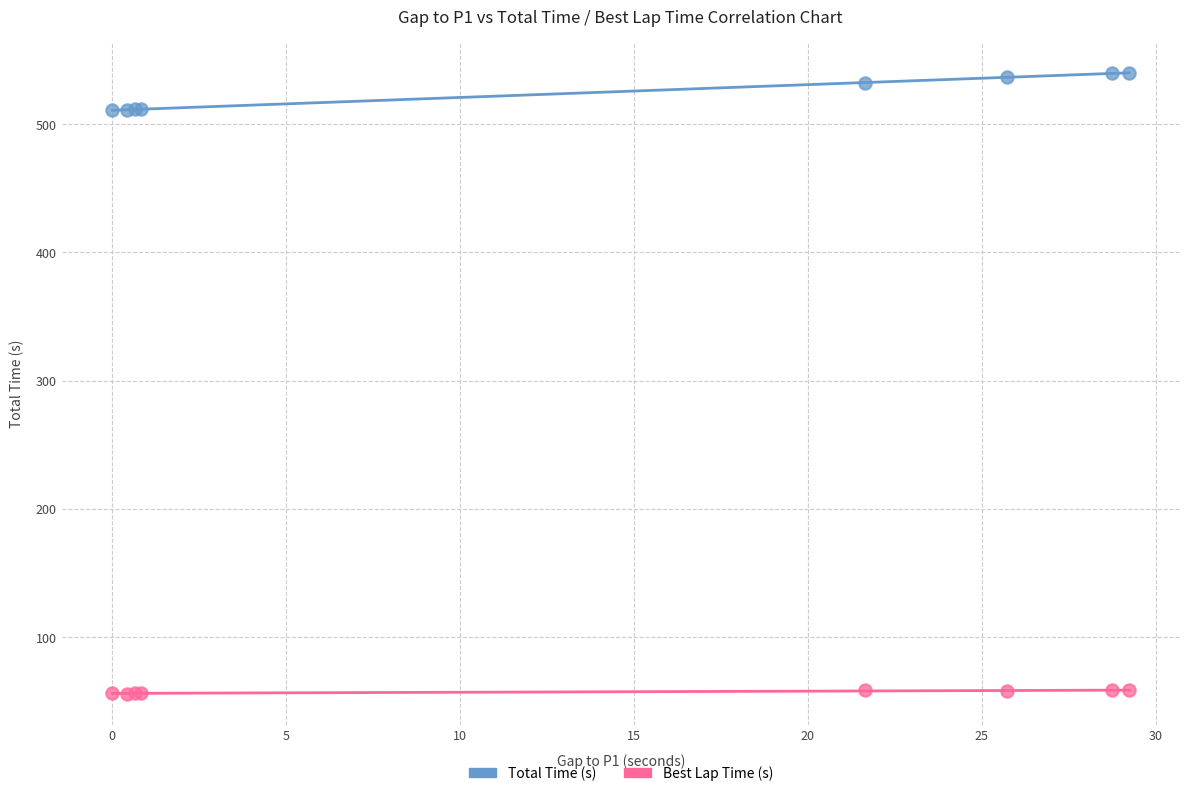

Which series reaches the minimum Y coordinate?

Best Lap Time (s)